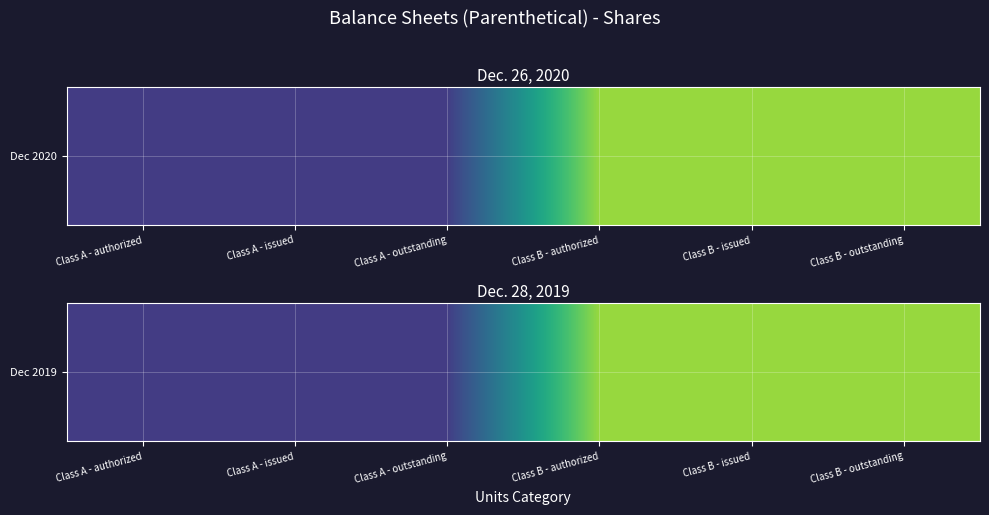

How many series are shown in this chart?

1